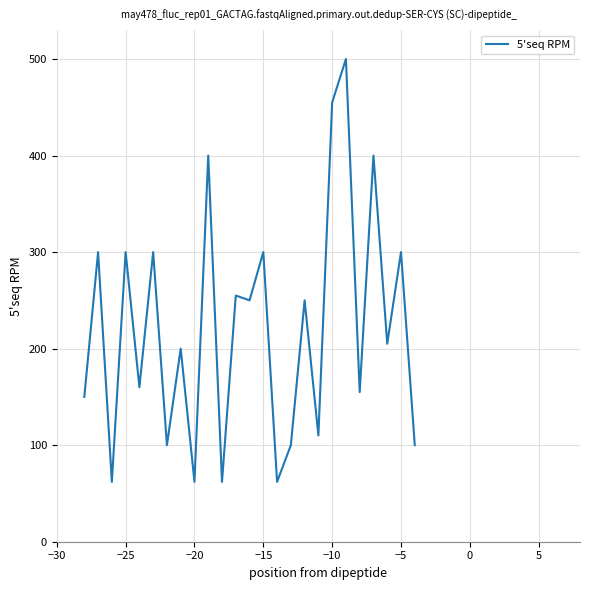

What is the smallest value displayed?

62